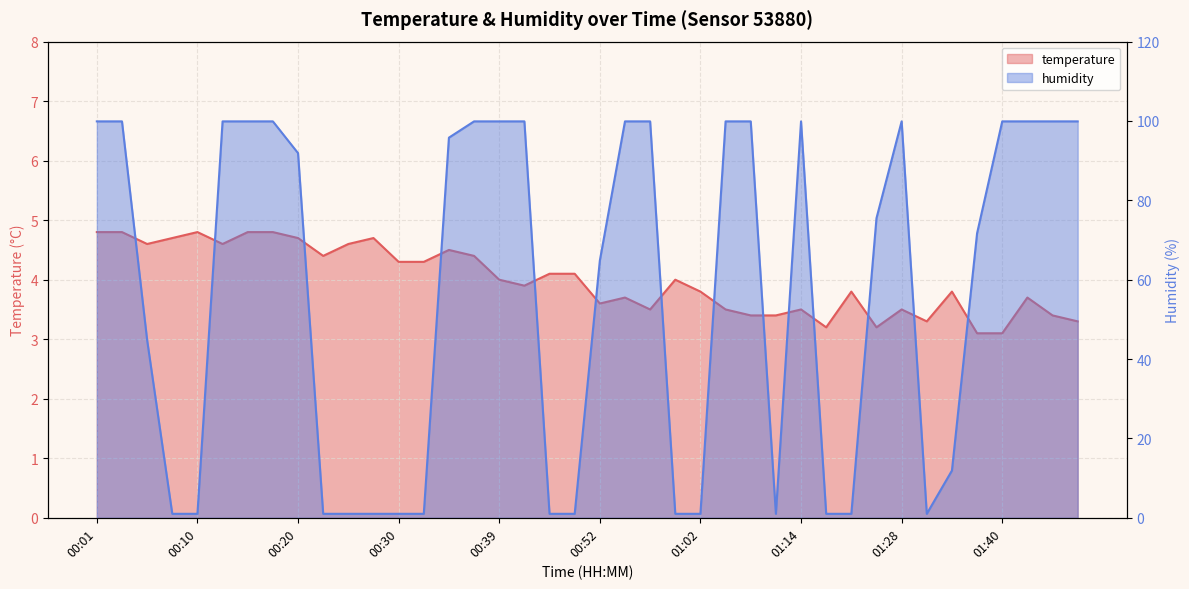

What is the difference between the maximum and minimum values in the humidity series?

98.9